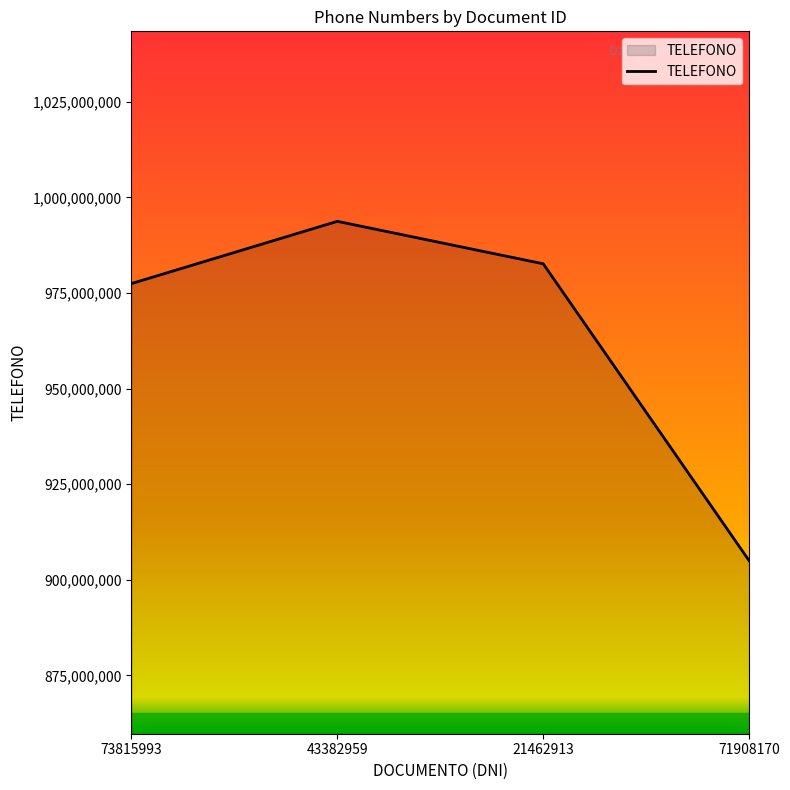

How many lines are shown in the chart?

1